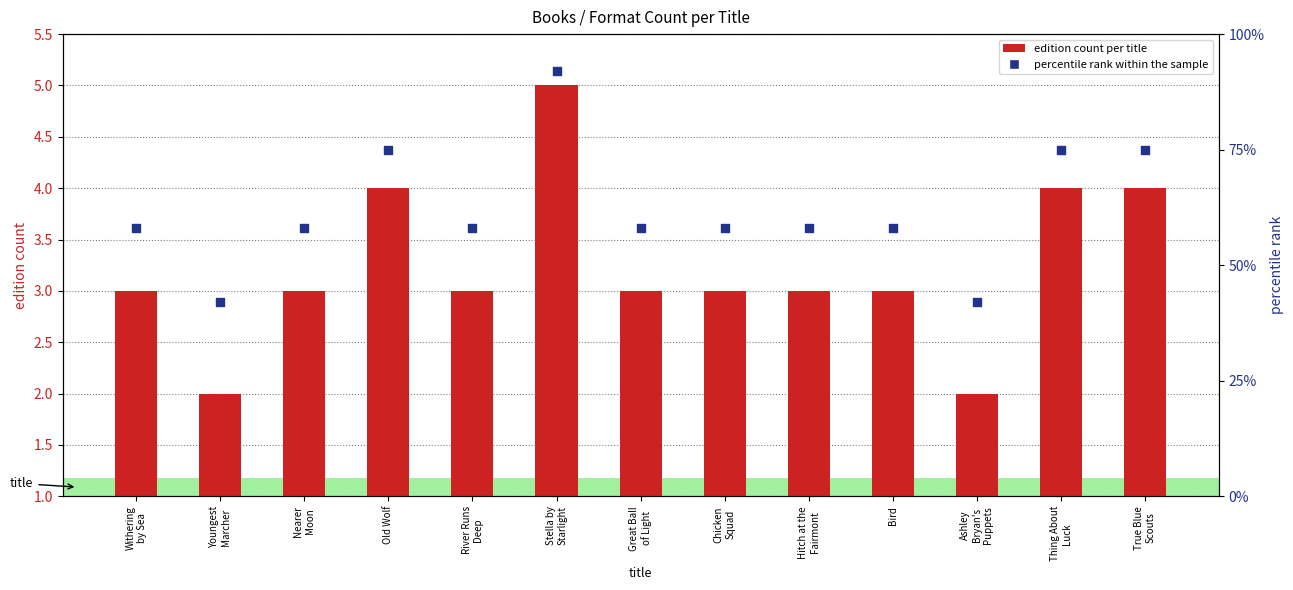

At which category is the sum across all series the highest?

Stella by
Starlight